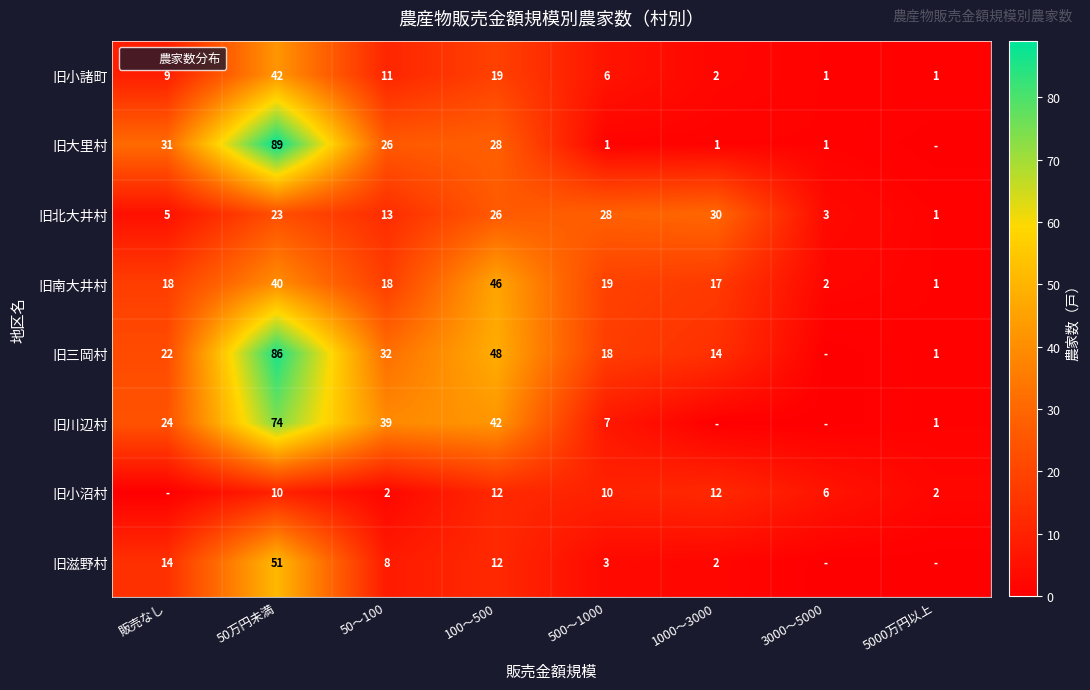

How many series are shown in this chart?

8